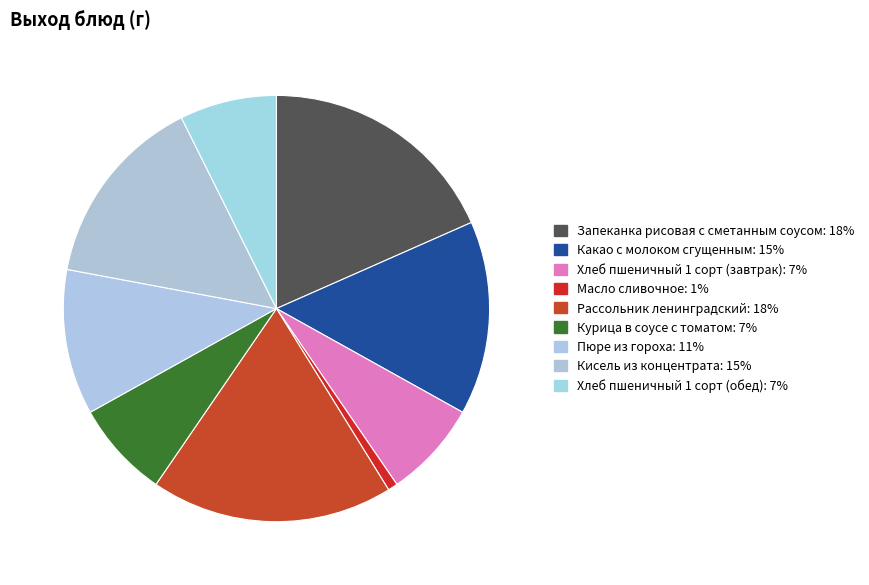

To the nearest percent, what is the combined percentage of Курица в соусе с томатом and Рассольник ленинградский?

26%